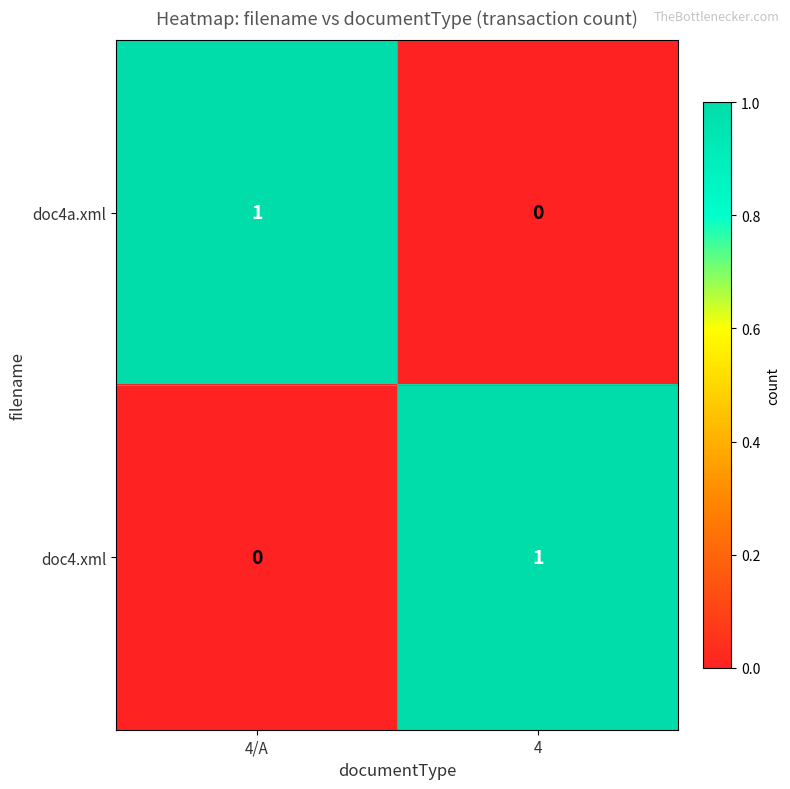

Reading left to right, extract all data points from this chart.

doc4a.xml: 4/A=1	4=0
doc4.xml: 4/A=0	4=1